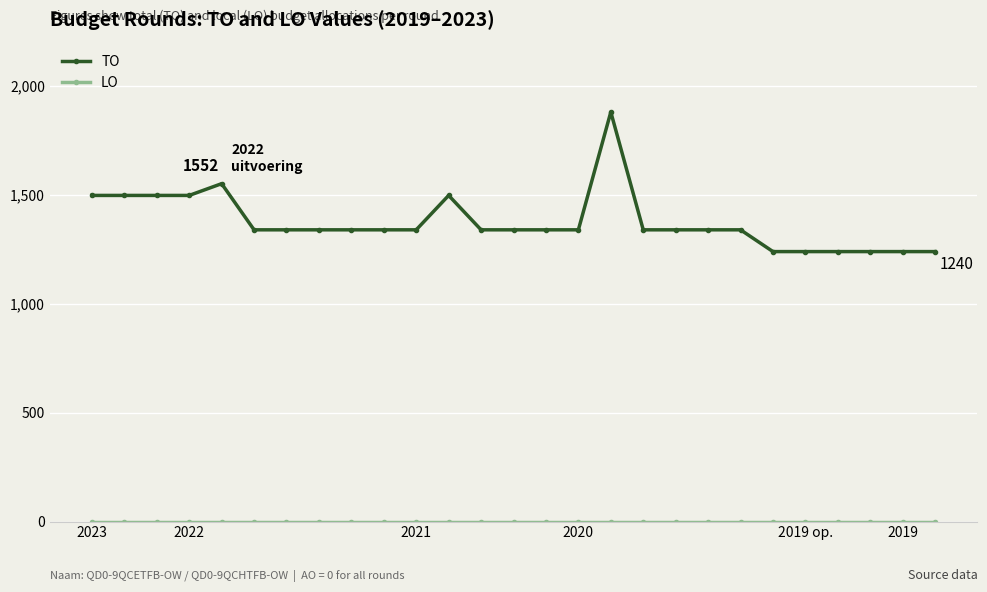

At how many categories does at least one series exceed 915?

27